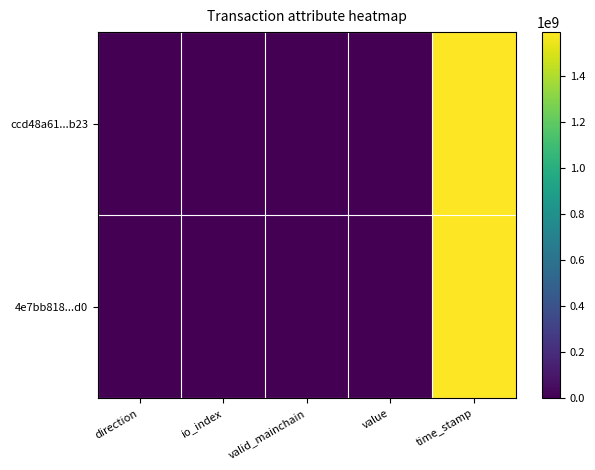

At which category is the sum across all series the highest?

time_stamp